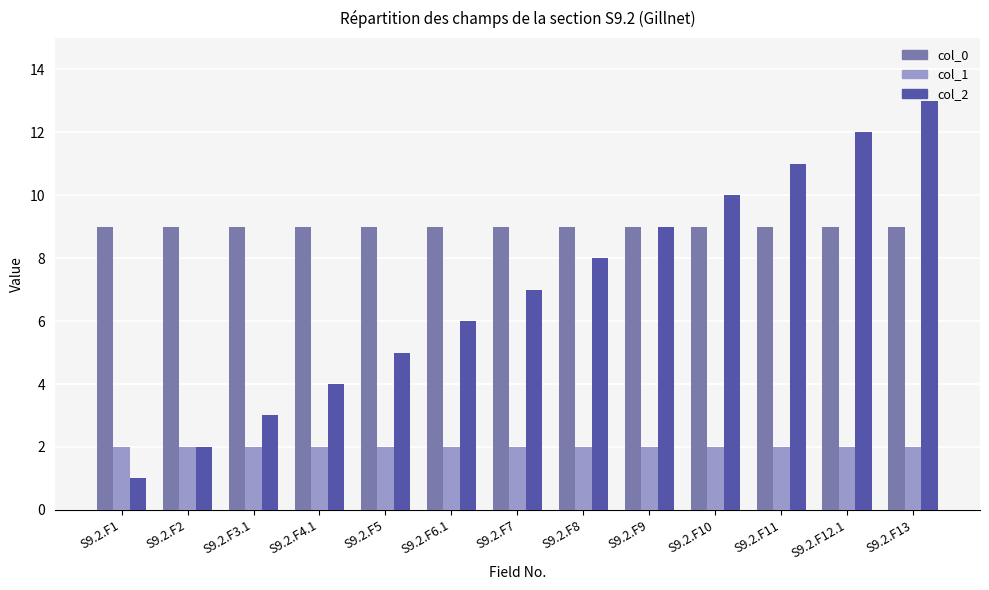

True or false: col_2 has a value of 4 at S9.2.F4.1.

True